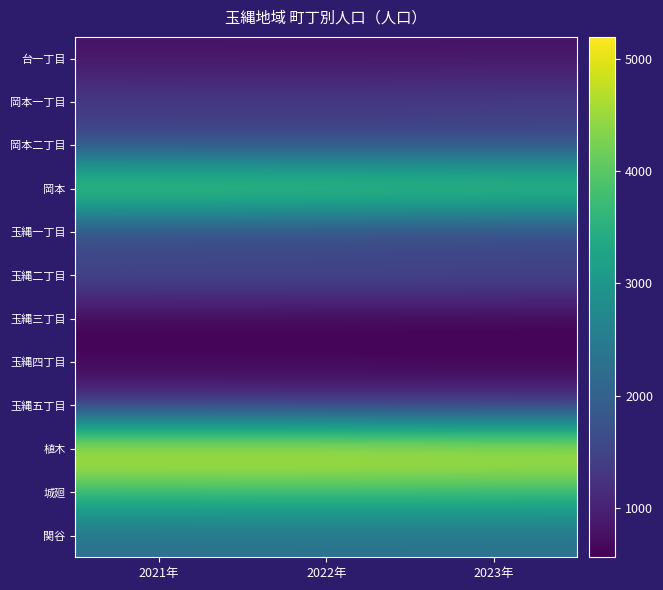

Count the number of categories in the chart.

3